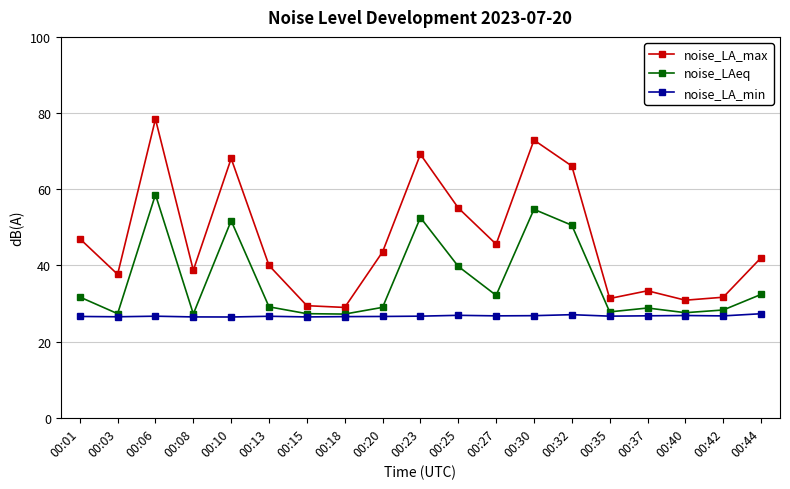

At which category is the sum across all series the highest?

00:06